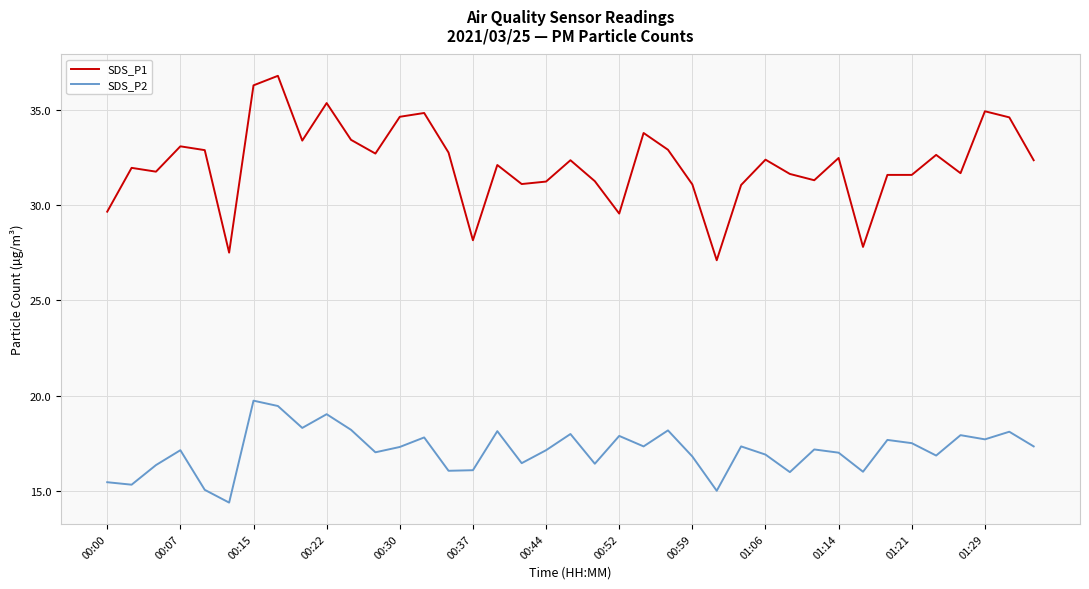

What is the difference between the maximum and minimum values in the SDS_P1 series?

9.7